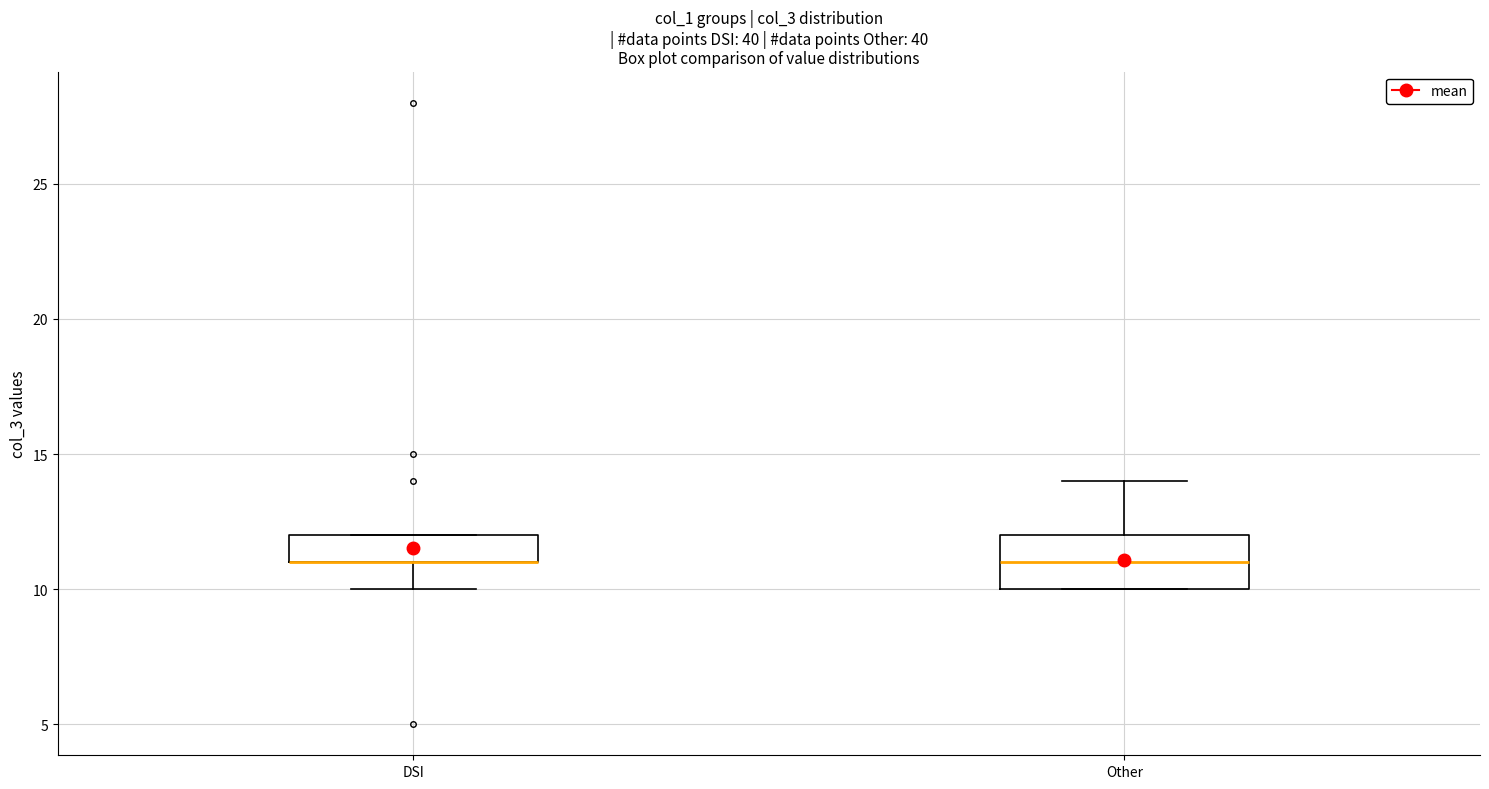

Reading left to right, transcribe this box plot: for each box, give where its median line is, the range the box spans, and where its two whiskers end, as read against the y-axis. The values are not printed on the chart, so give them approximately, as read against the axis.

DSI: median 11 (drawn on the box's lower edge), box 11 to 12, whiskers 10 to 12
Other: median 11, box 10 to 12, whiskers 10 to 14